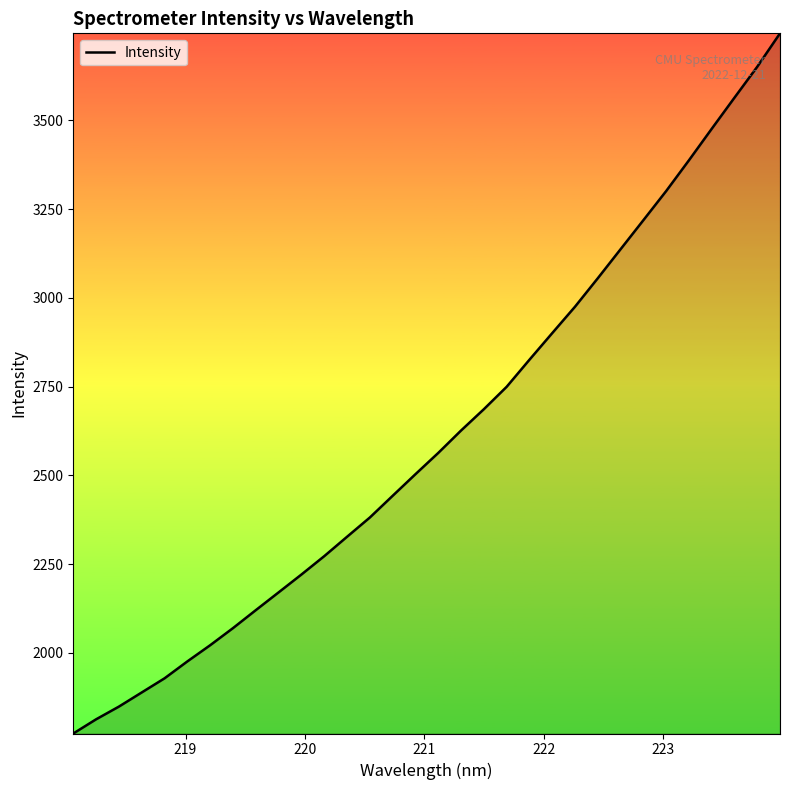

What is the sum of all values?

83612.1